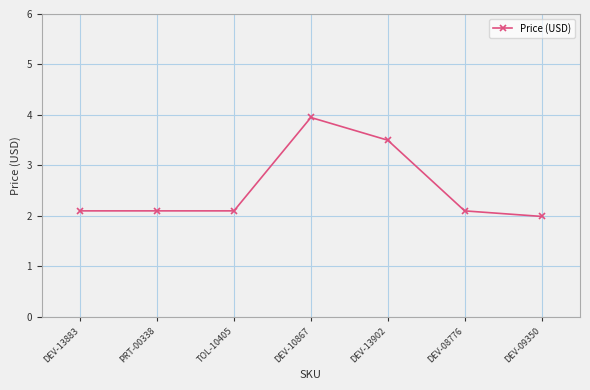

What is the ratio of the value at DEV-08776 to the value at TOL-10405?

1.0